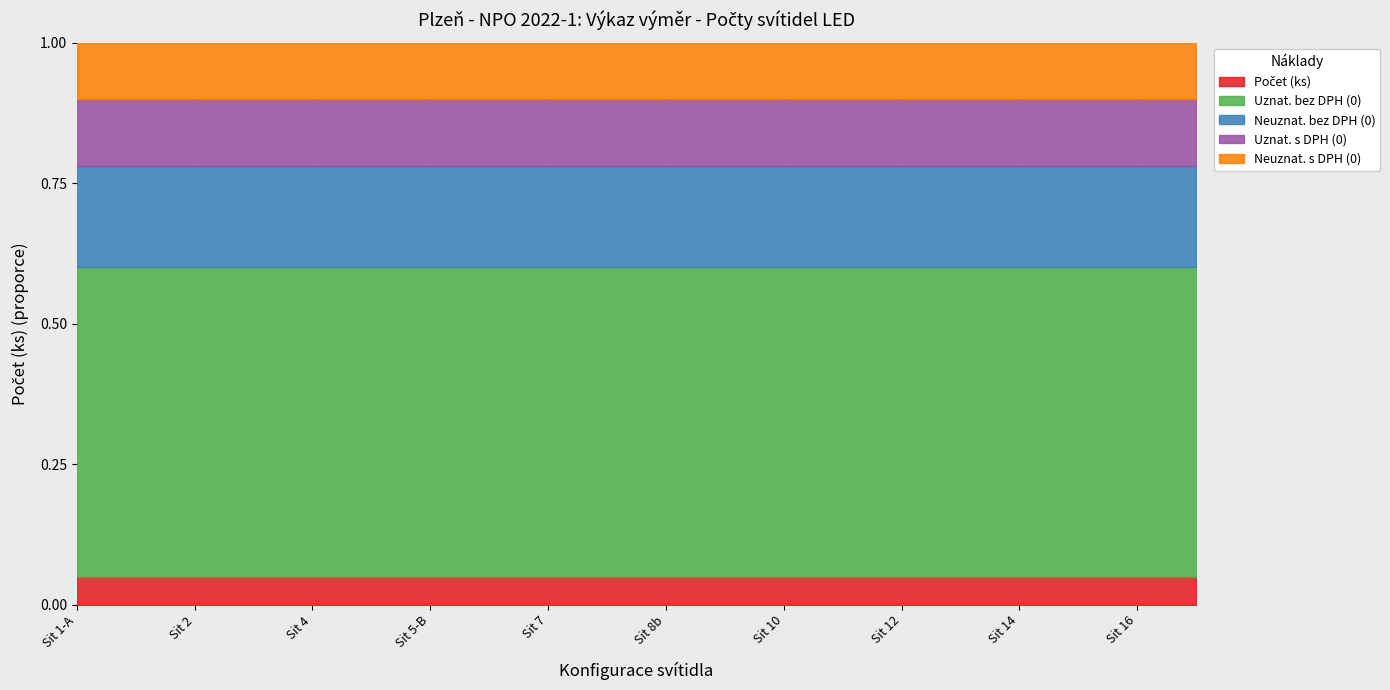

What is the total value across all series at Sit 16?

1.0